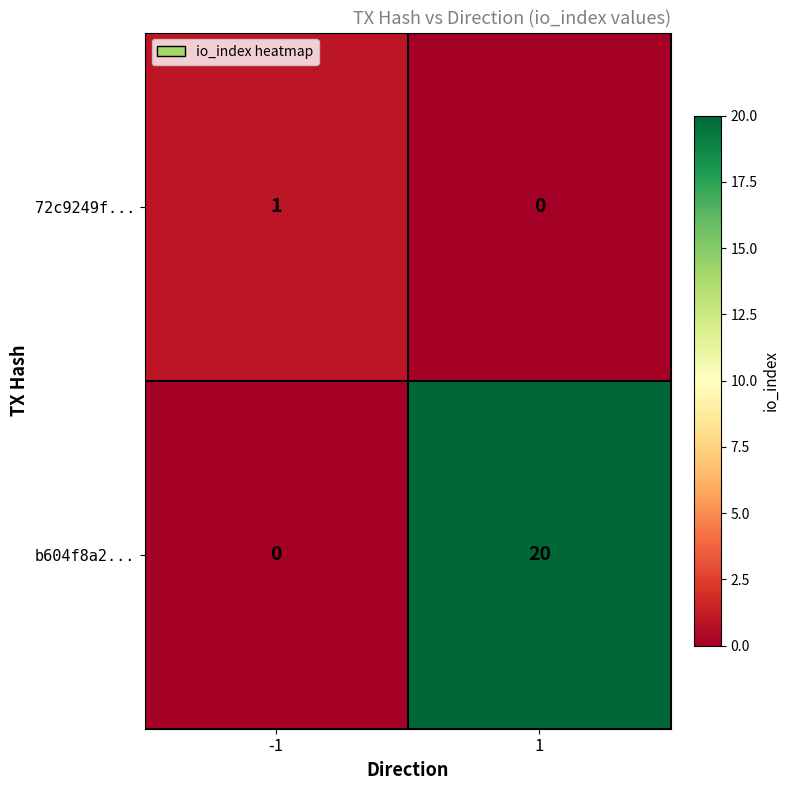

Rank the series at 1 from highest to lowest value.

b604f8a2..., 72c9249f...